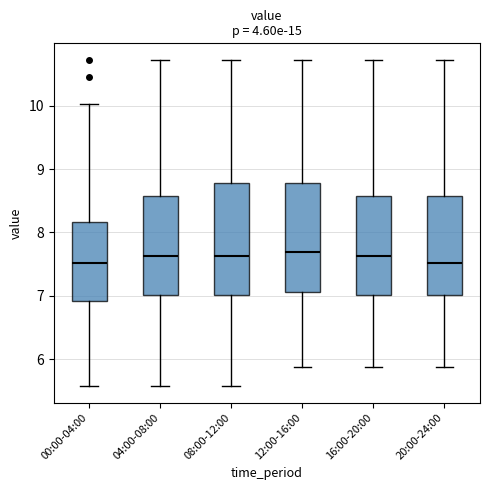

Reading left to right, transcribe this box plot: for each box, give where its median line is, the range the box spans, and where its two whiskers end, as read against the y-axis. The values are not printed on the chart, so give them approximately, as read against the axis.

00:00-04:00: median 7.5, box 6.9 to 8.2, whiskers 5.6 to 10.0
04:00-08:00: median 7.6, box 7.0 to 8.6, whiskers 5.6 to 10.7
08:00-12:00: median 7.6, box 7.0 to 8.8, whiskers 5.6 to 10.7
12:00-16:00: median 7.7, box 7.1 to 8.8, whiskers 5.9 to 10.7
16:00-20:00: median 7.6, box 7.0 to 8.6, whiskers 5.9 to 10.7
20:00-24:00: median 7.5, box 7.0 to 8.6, whiskers 5.9 to 10.7